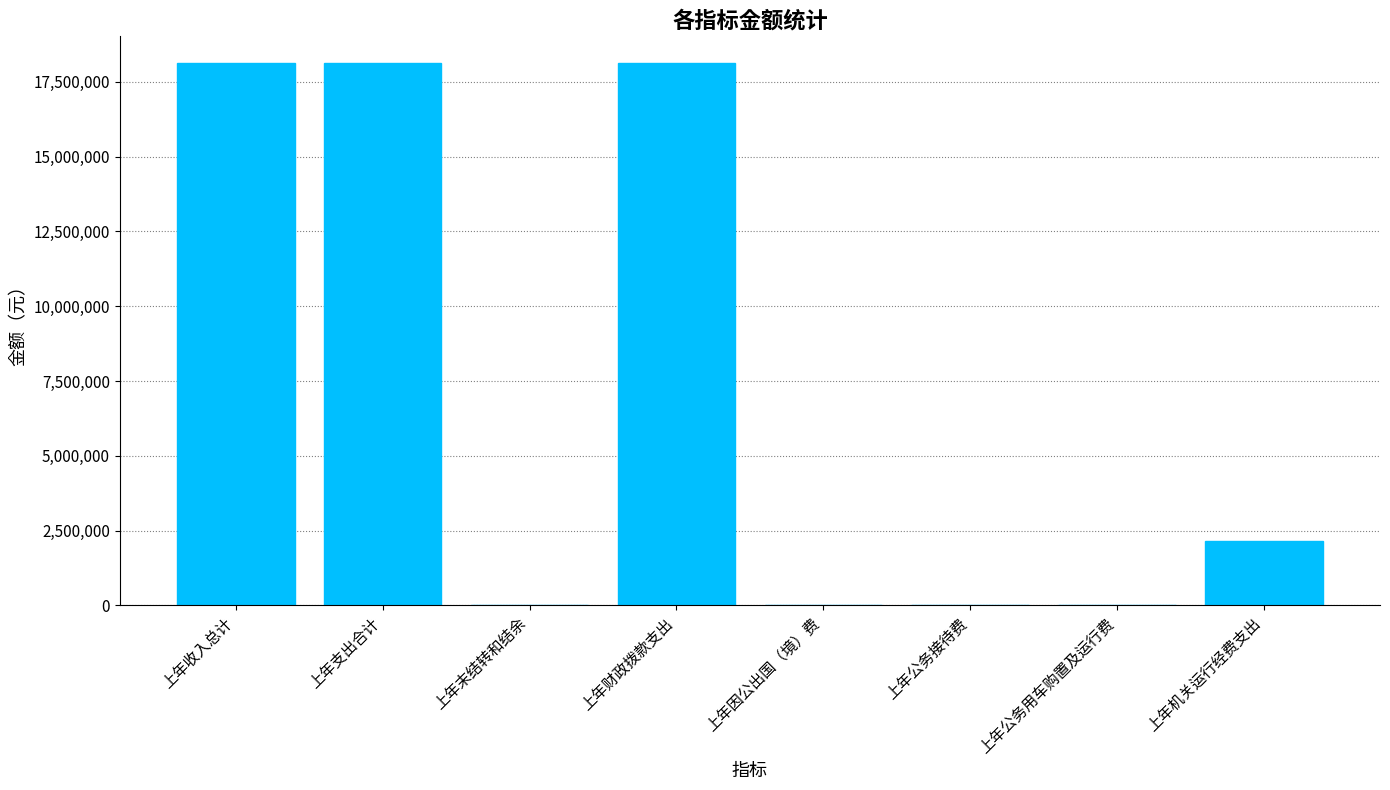

Does the chart contain stacked bars?

No